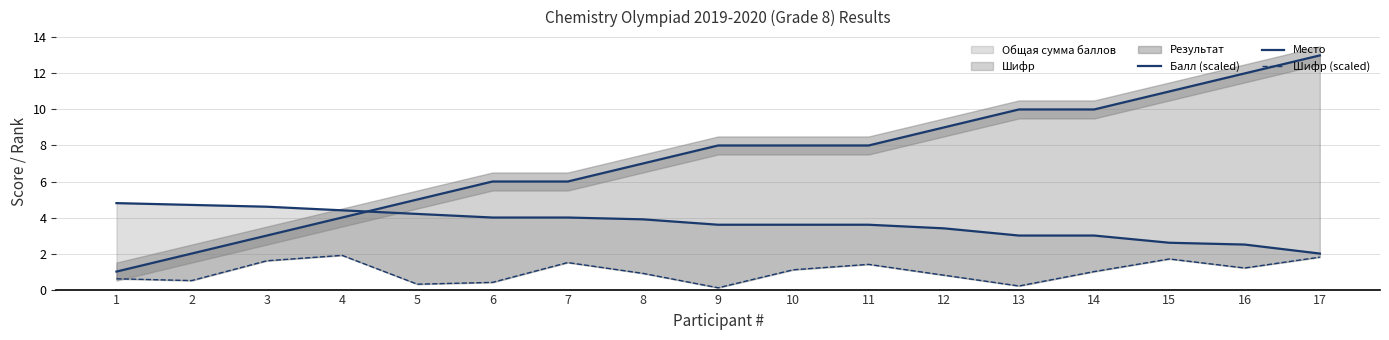

Is the value of Место at 15 greater than the value of Балл (scaled) at 4?

Yes